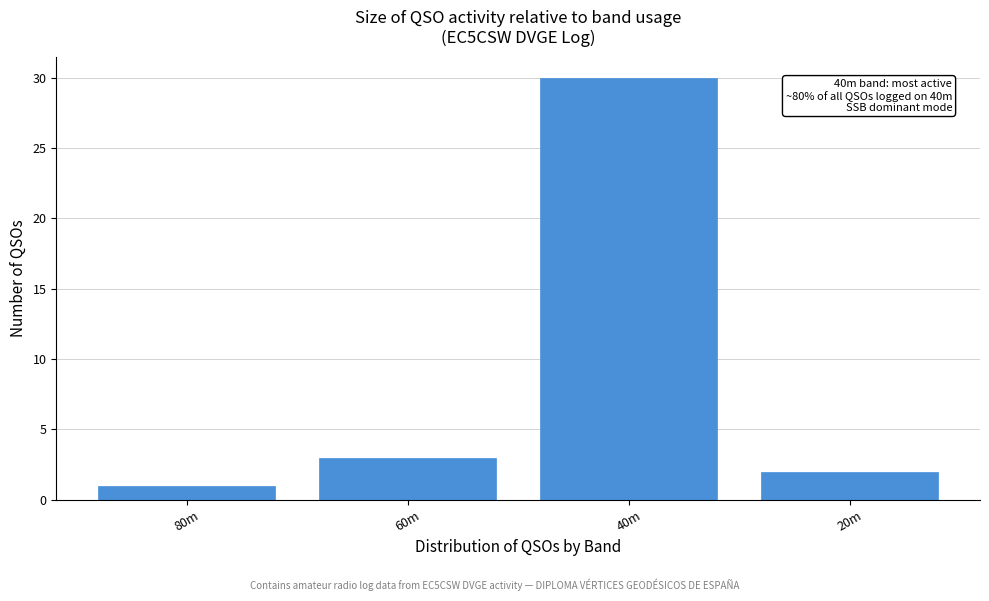

Reading left to right, extract all data points from this chart.

80m=1	60m=3	40m=30	20m=2